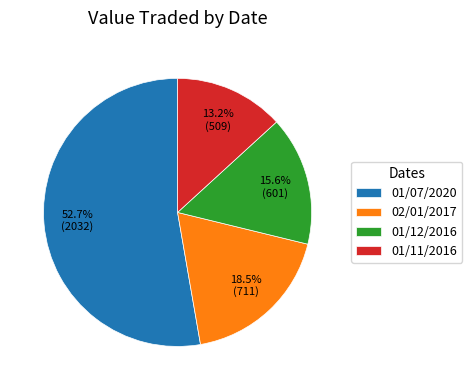

Is there a majority slice in this chart?

Yes